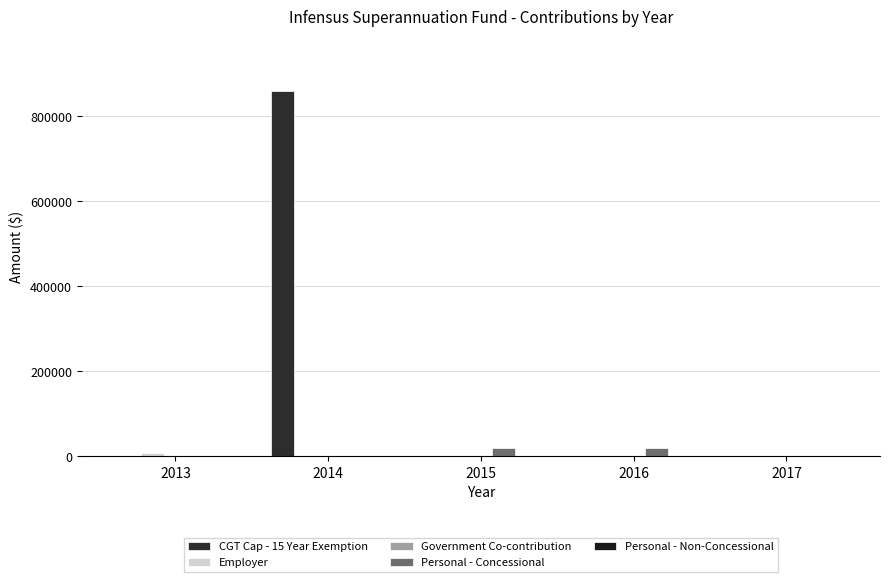

Count the number of data series in this chart.

5